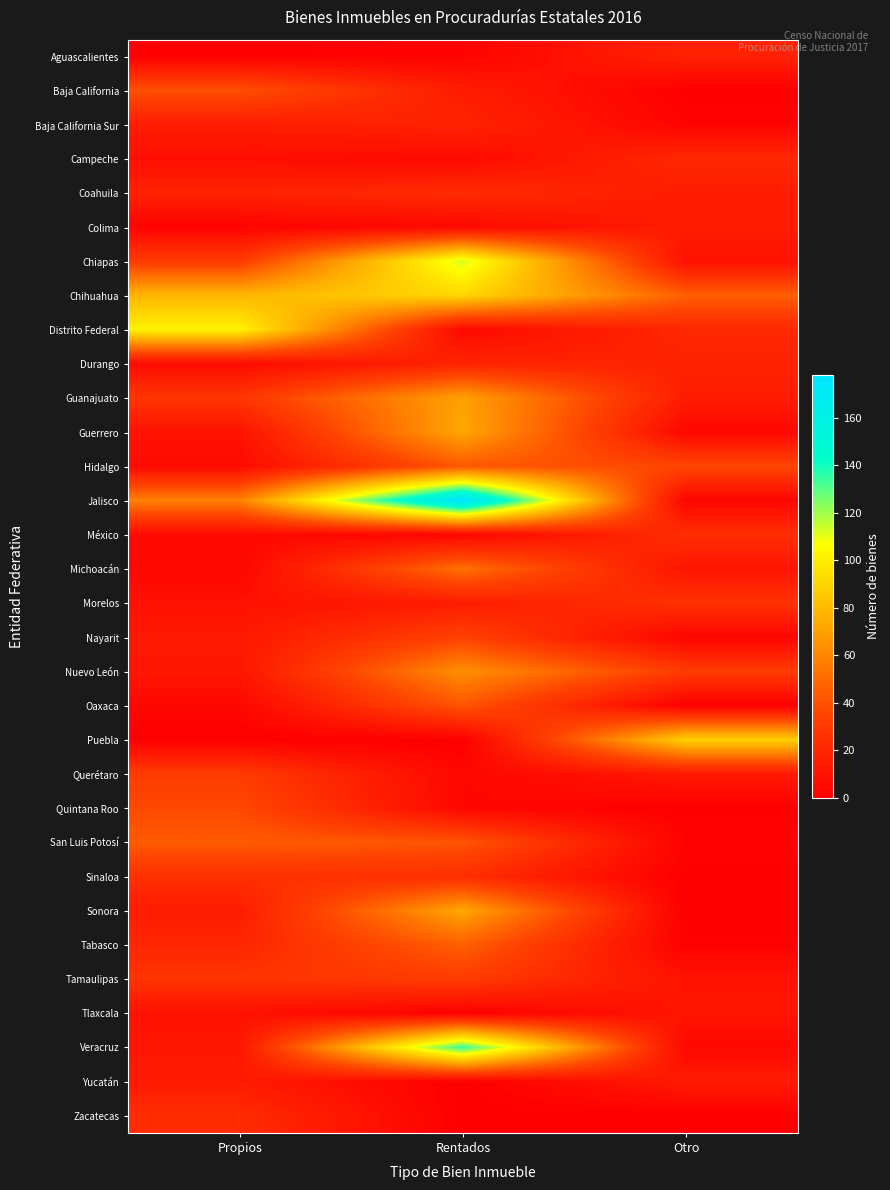

List the series in order of their peak value, lowest first.

Tlaxcala, Yucatán, Colima, Aguascalientes, Baja California Sur, Durango, Campeche, Coahuila, Zacatecas, México, Sinaloa, Morelos, Querétaro, Tamaulipas, Nayarit, Quintana Roo, Baja California, Oaxaca, Hidalgo, San Luis Potosí, Tabasco, Michoacán, Nuevo León, Guanajuato, Guerrero, Sonora, Puebla, Chihuahua, Distrito Federal, Chiapas, Veracruz, Jalisco